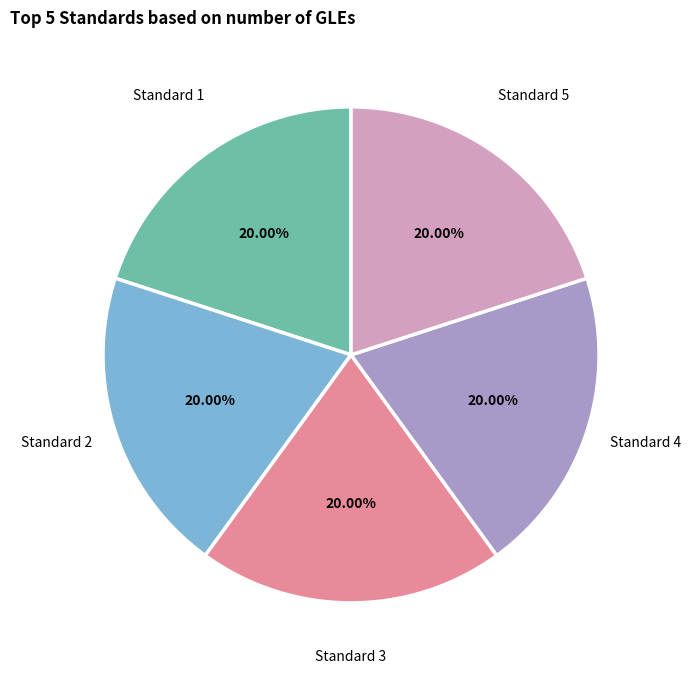

Is there a majority slice in this chart?

No